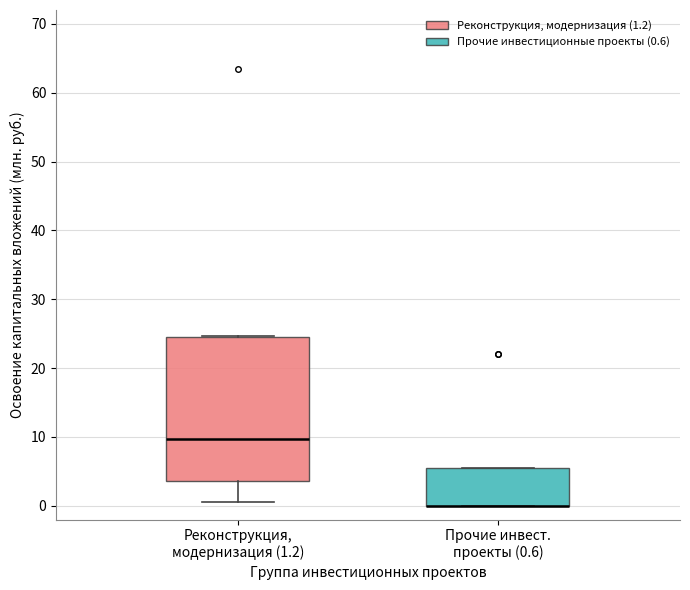

Comparing the boxes themselves (not the whiskers), which one is the tallest?

Реконструкция, модернизация (1.2)